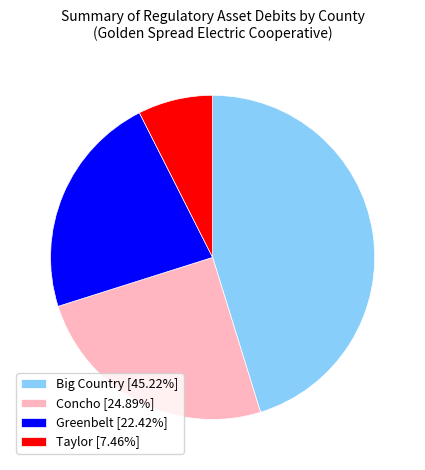

True or false: Taylor accounts for 7% of the total.

True